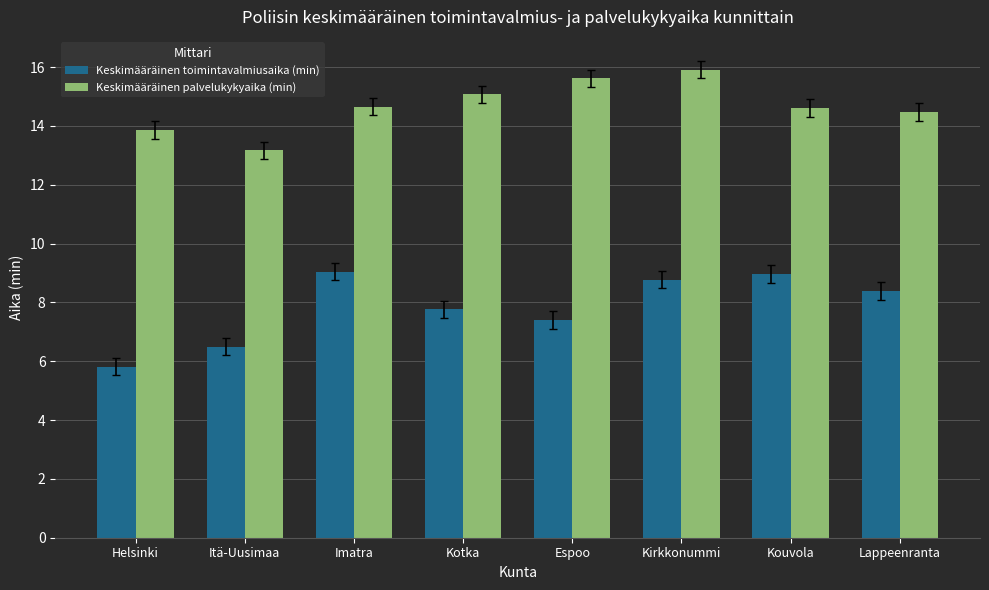

Where does the Keskimääräinen palvelukykyaika (min) series first go above 14?

Imatra